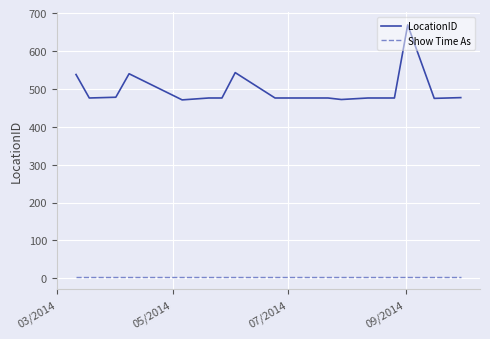

What is the maximum value shown in the chart?

669